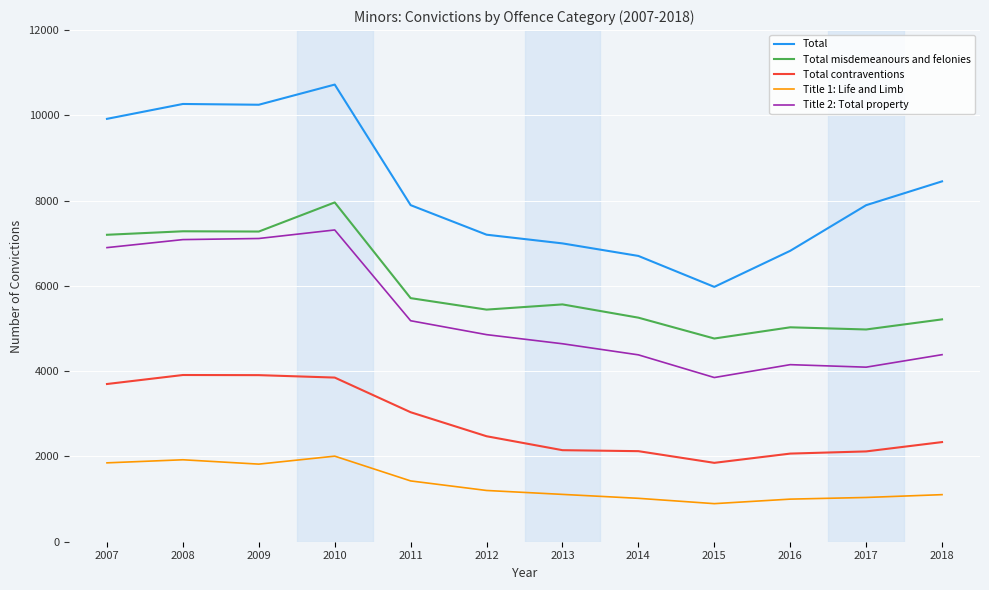

Between 2008 and 2014, which series saw the biggest shift?

Total